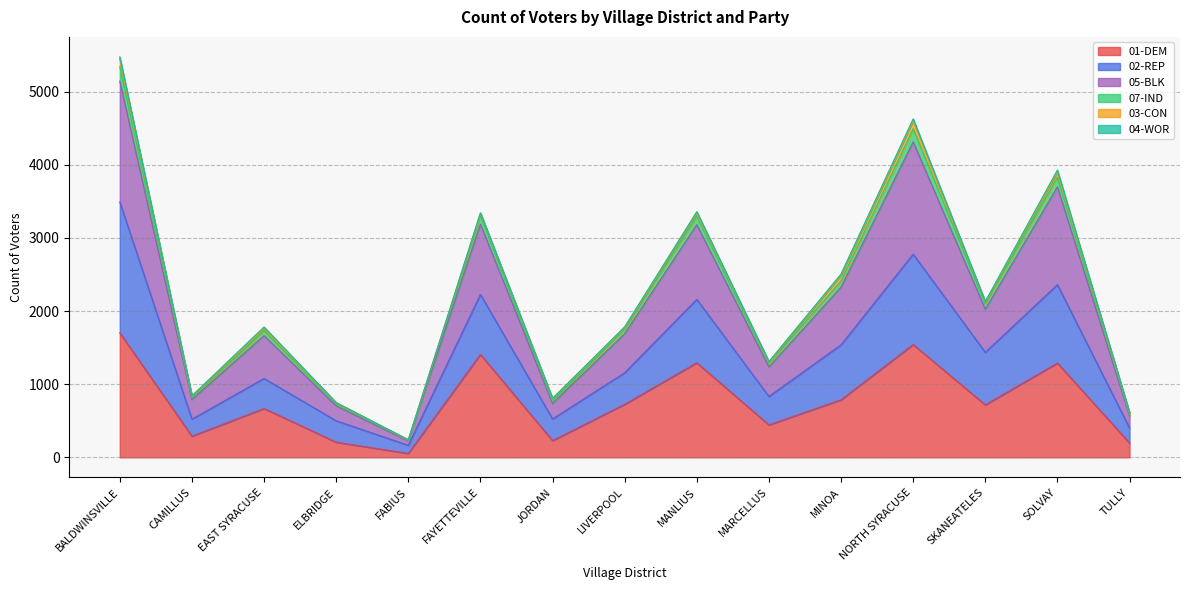

What is the label of the 14th point from the right?

CAMILLUS